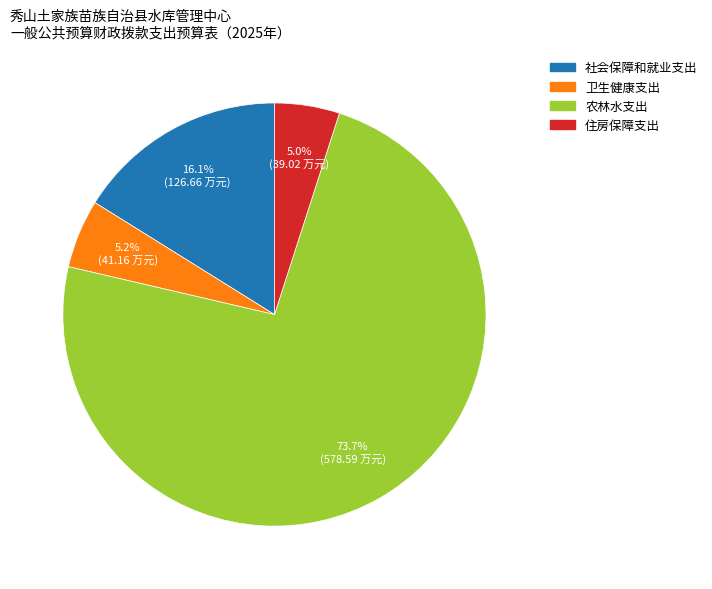

Which category has the biggest portion of the pie?

农林水支出